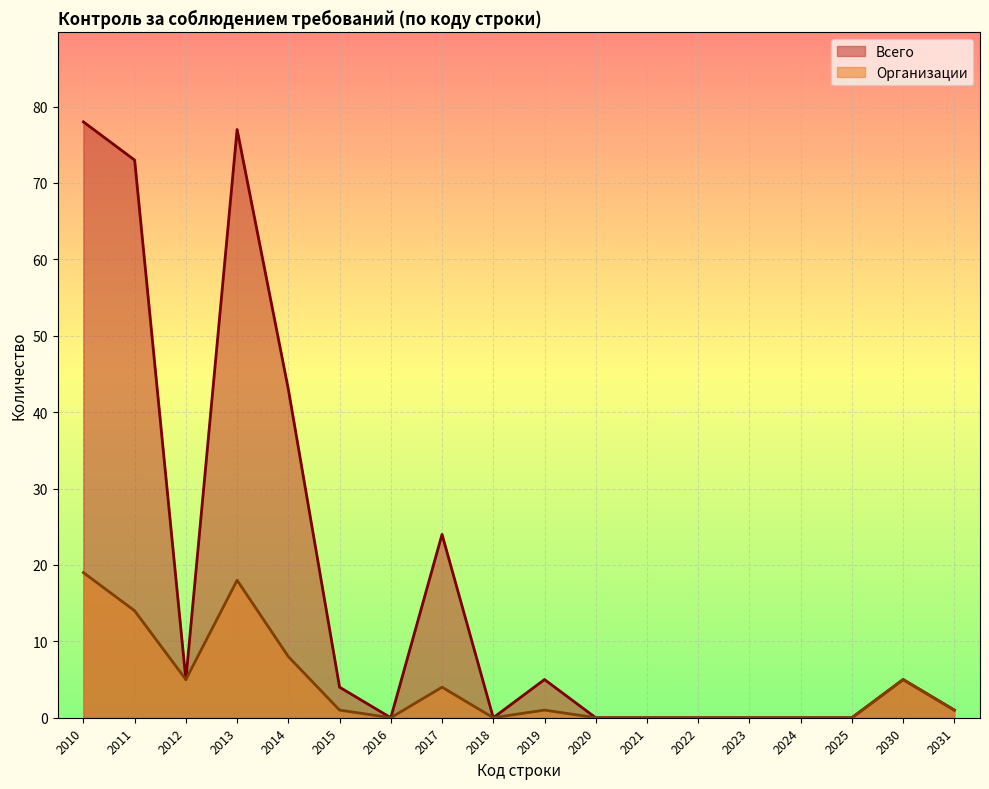

Reading left to right, what are all the values shown in this chart?

Всего: 2010=78	2011=73	2012=5	2013=77	2014=43	2015=4	2016=0	2017=24	2018=0	2019=5	2020=0	2021=0	2022=0	2023=0	2024=0	2025=0	2030=5	2031=1
Организации: 2010=19	2011=14	2012=5	2013=18	2014=8	2015=1	2016=0	2017=4	2018=0	2019=1	2020=0	2021=0	2022=0	2023=0	2024=0	2025=0	2030=5	2031=1